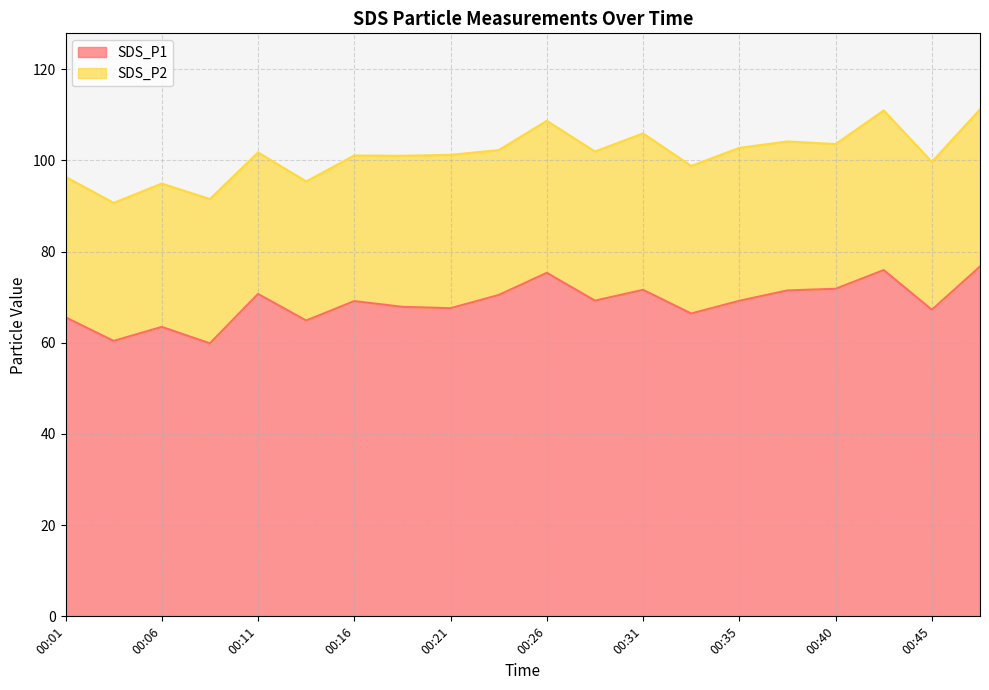

Where does the data first go above 69?

00:11